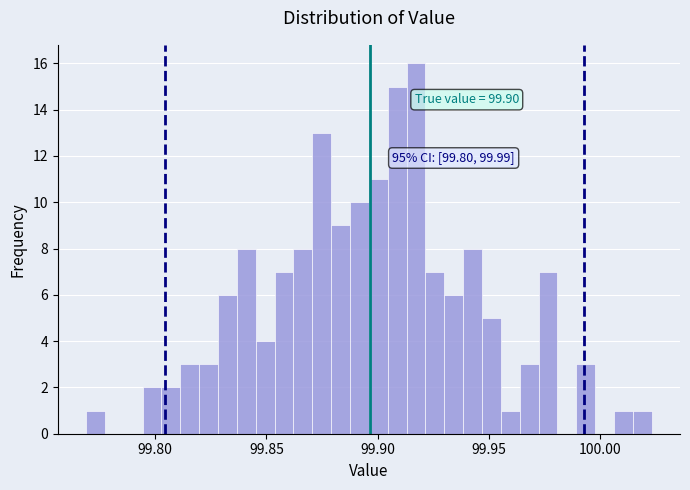

Around what value on the x-axis is the tallest bar? Give the approximate position of its centre, as read against the axis.

99.915